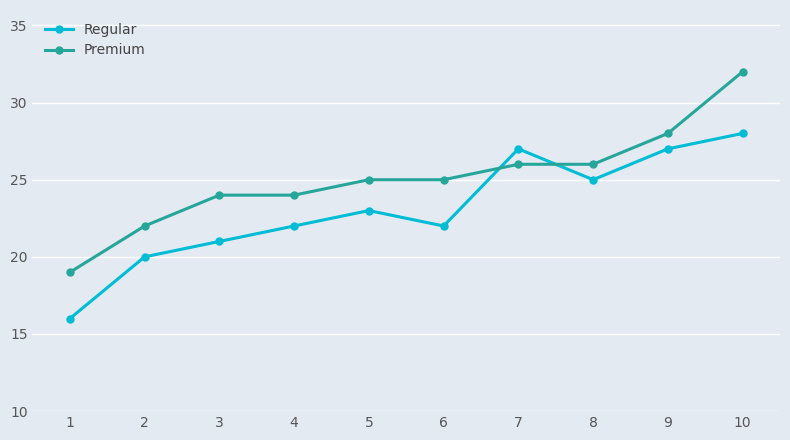

How many lines are shown in the chart?

2